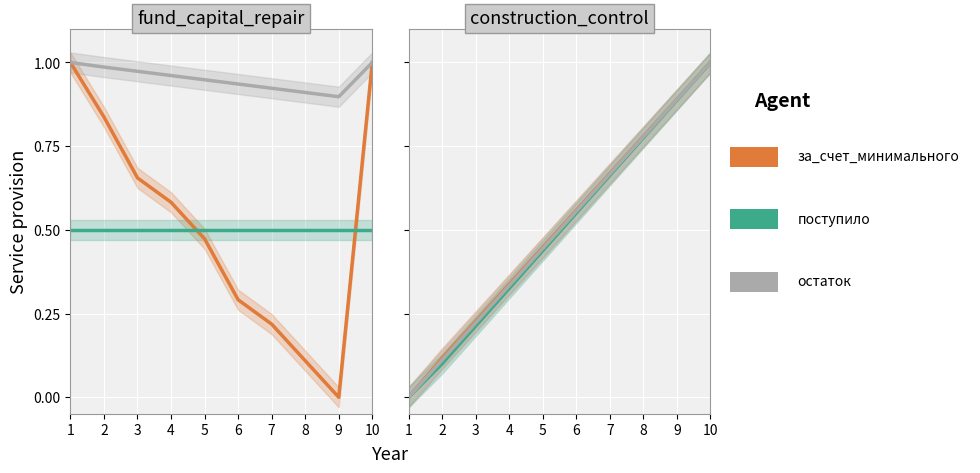

True or false: за_счет_минимального has a value of 0.8 at 8.

True